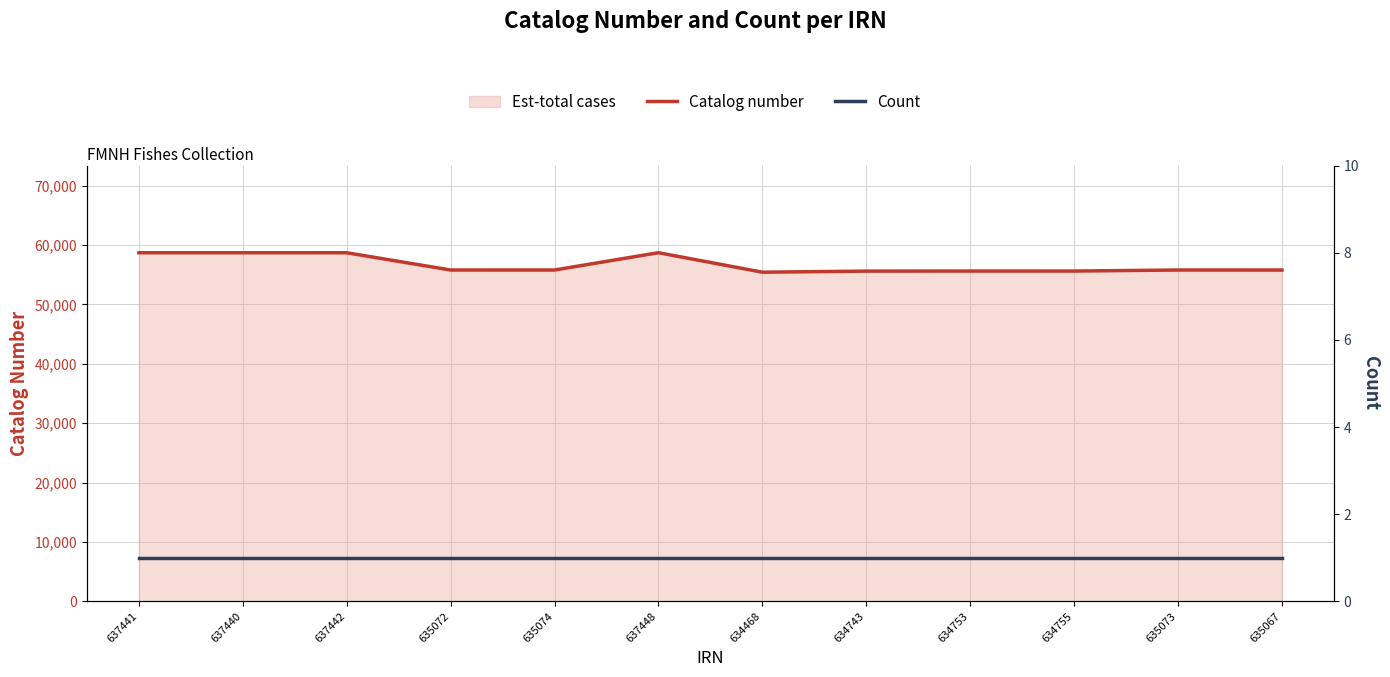

Reading left to right, what are all the values shown in this chart?

Catalog number: 637441=58711	637440=58710	637442=58712	635072=55802	635074=55804	637448=58718	634468=55437	634743=55617	634753=55627	634755=55629	635073=55803	635067=55797
Count: 637441=1	637440=1	637442=1	635072=1	635074=1	637448=1	634468=1	634743=1	634753=1	634755=1	635073=1	635067=1